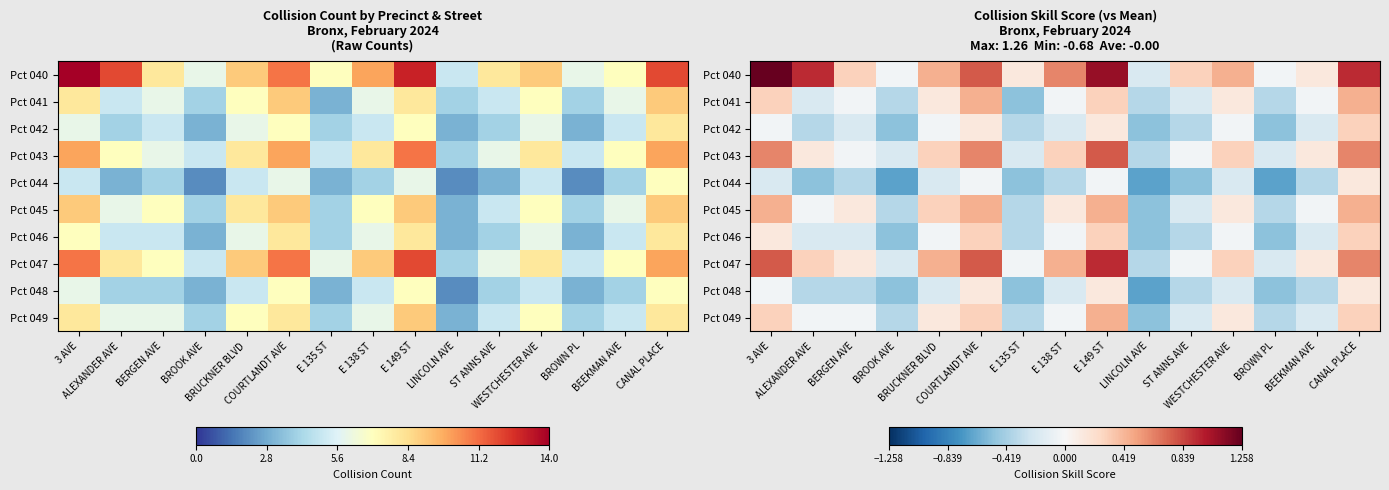

Which series has the widest spread of values?

Pct 040